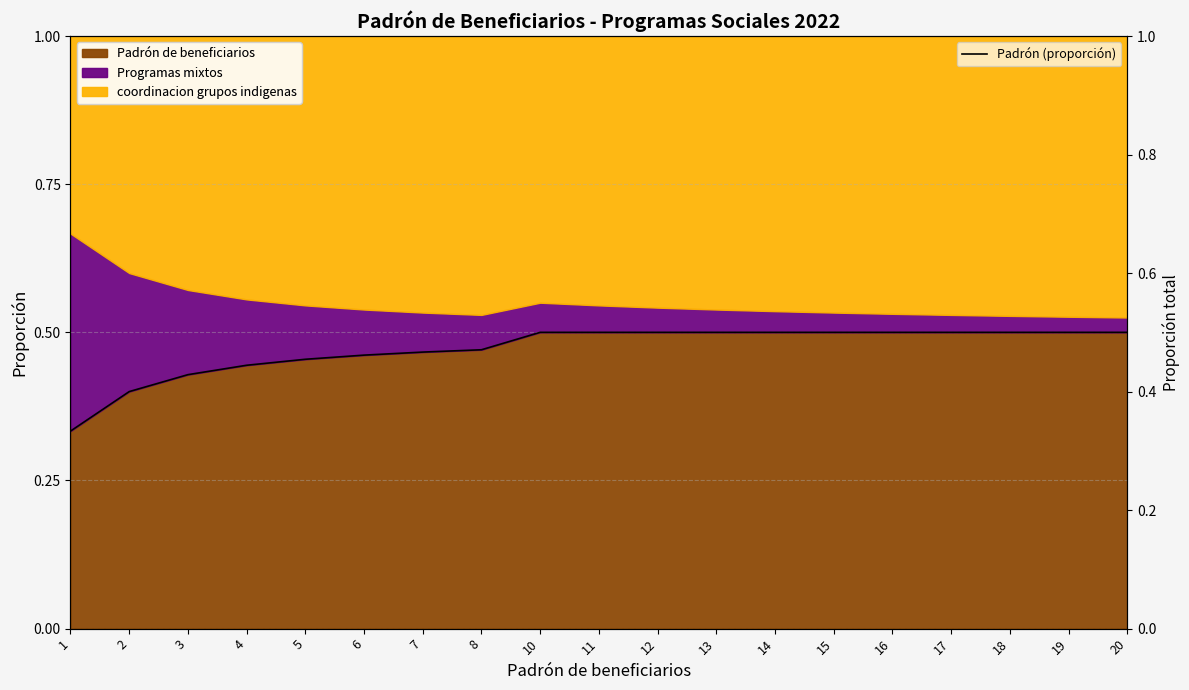

What is the value of the 15th point from the left?

0.5